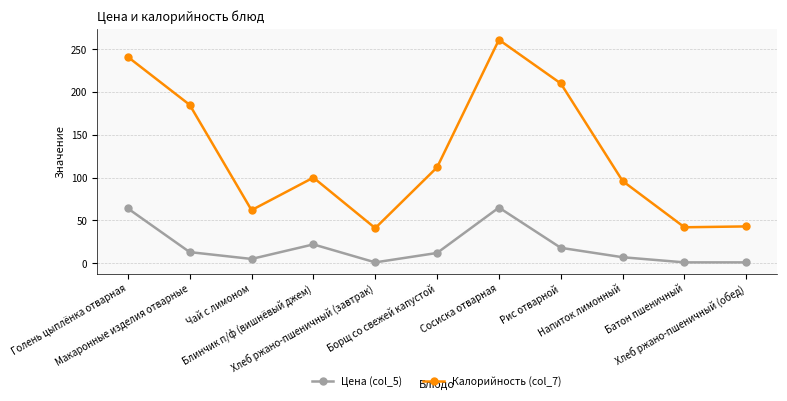

True or false: Калорийность (col_7) and Цена (col_5) intersect in this chart.

False